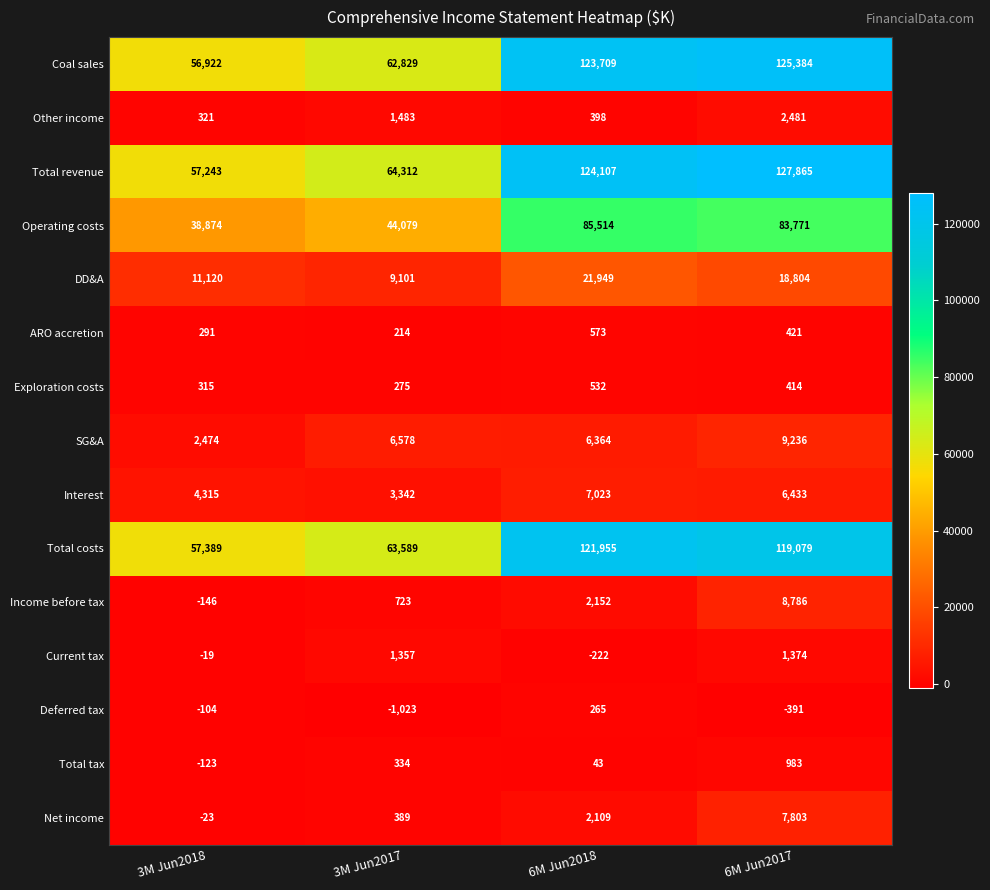

Which series has the largest range (max minus min)?

Total revenue